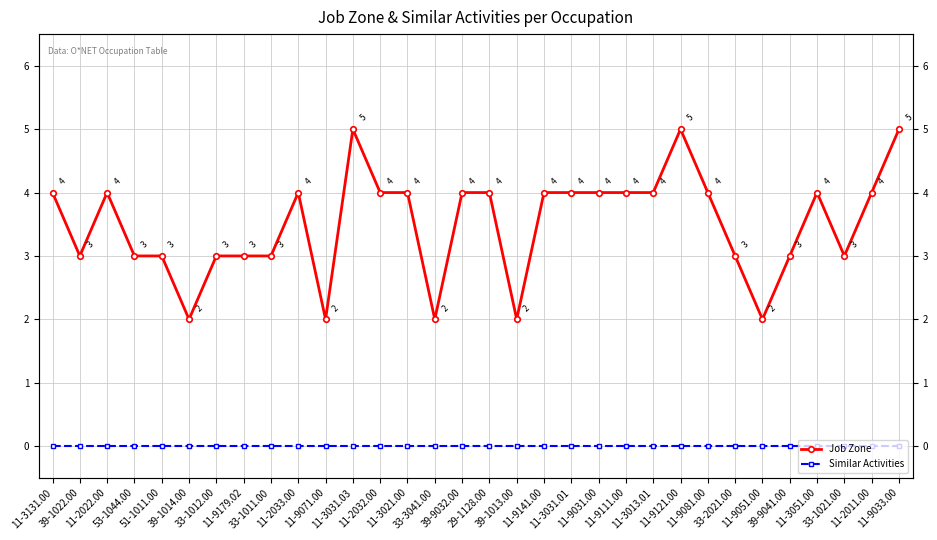

What is the sum of all Job Zone values?

112